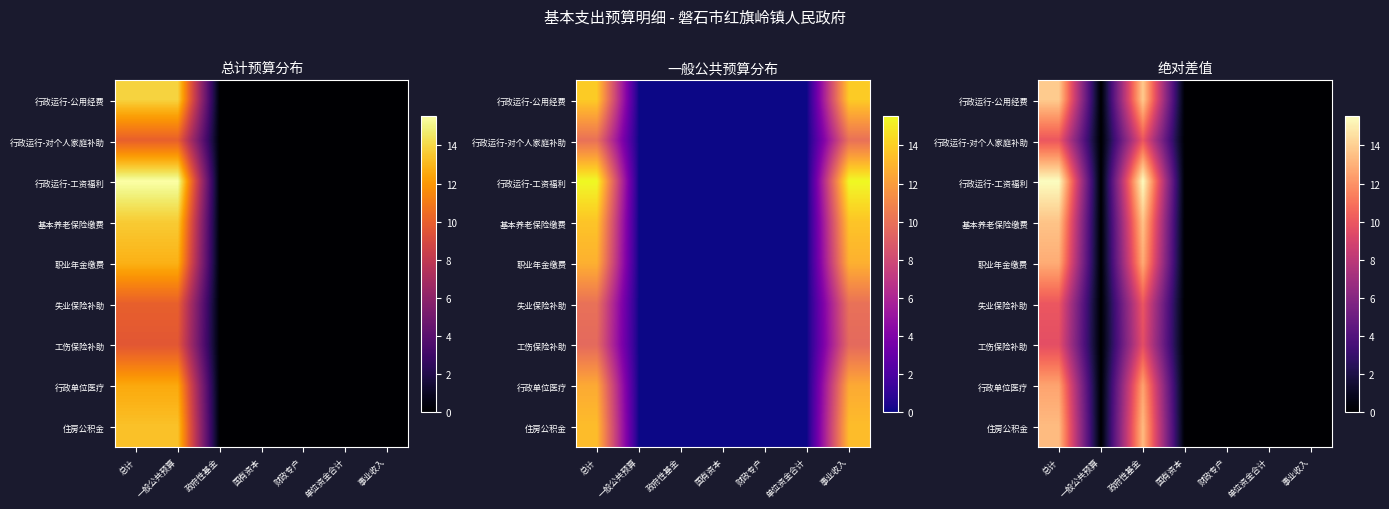

The value of 职业年金缴费 at 国有资本 is 7.3. True or false?

False